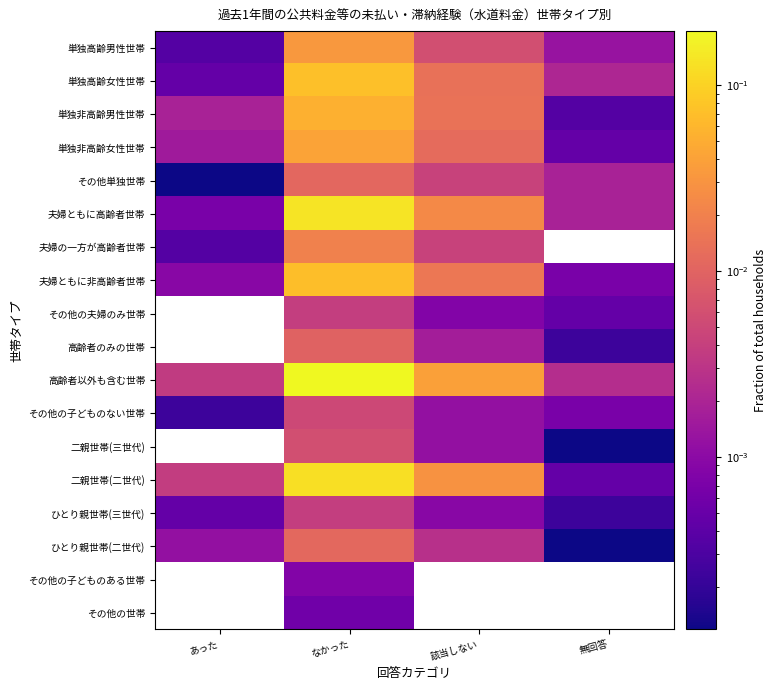

What is the maximum value shown in the chart?

0.2